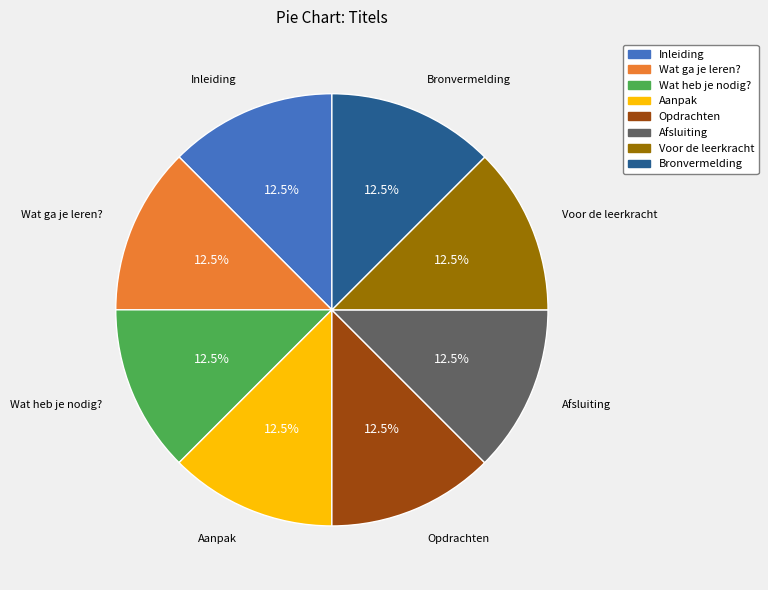

Combined, what portion of the pie is Afsluiting and Wat heb je nodig??

25.0%